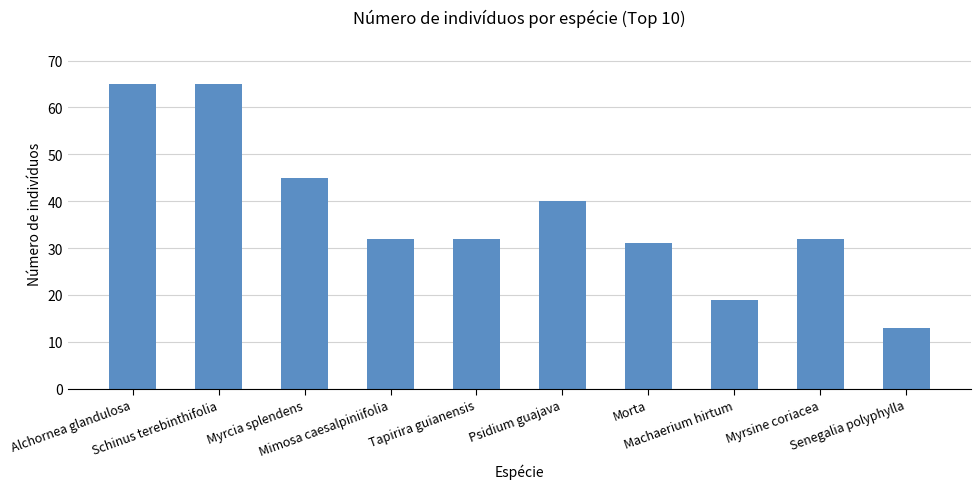

What is the minimum value shown in the chart?

13